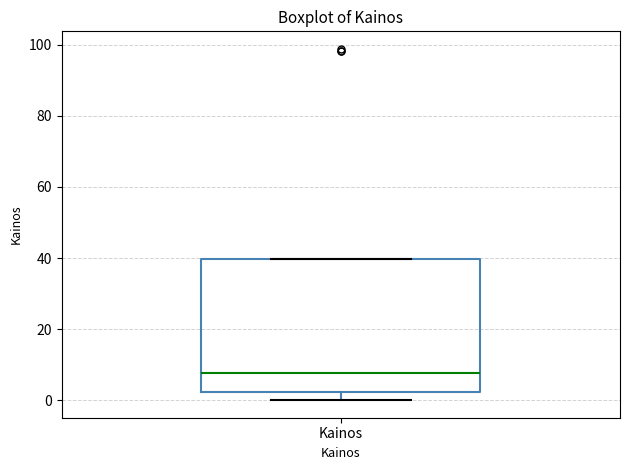

Read this box plot against the y-axis: the position of the median line, the range covered by the box, and the ends of both whiskers. The values are not printed on the chart, so give them approximately, as read against the axis.

median 8, box 2 to 40, whiskers 0 to 40